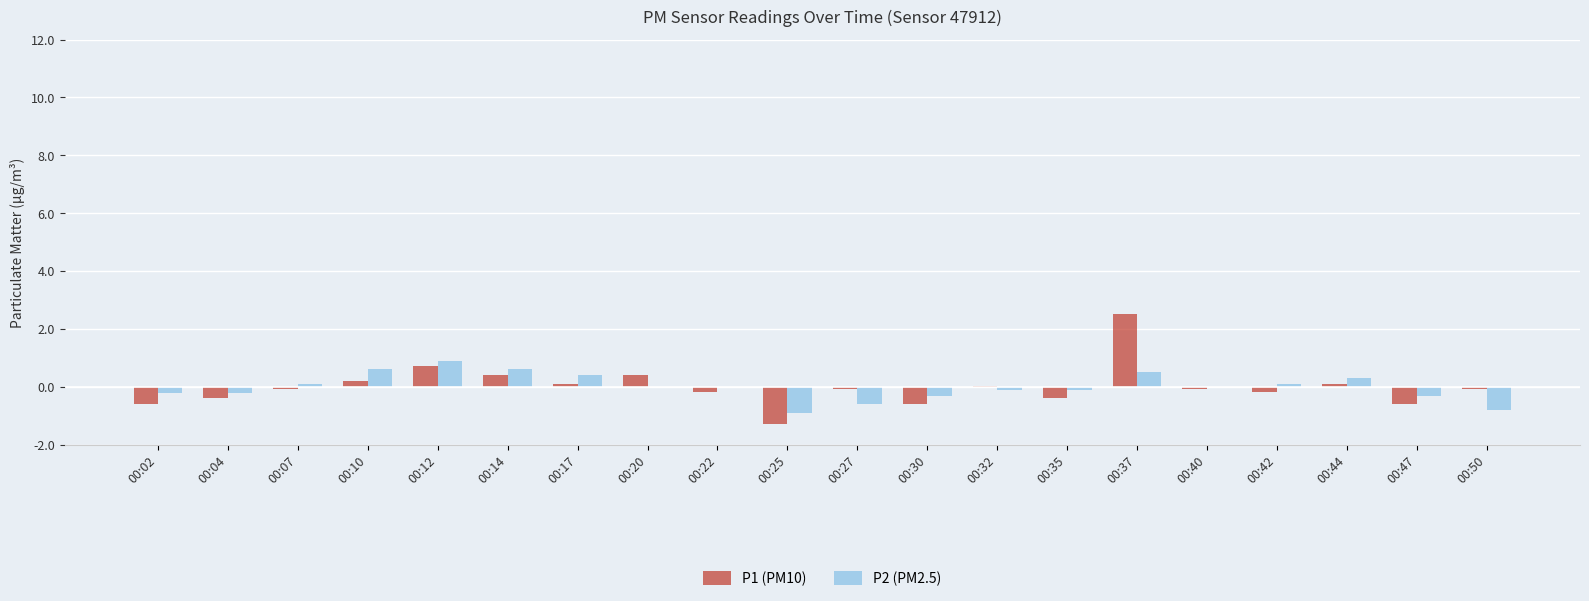

Which series has the widest spread of values?

P1 (PM10)